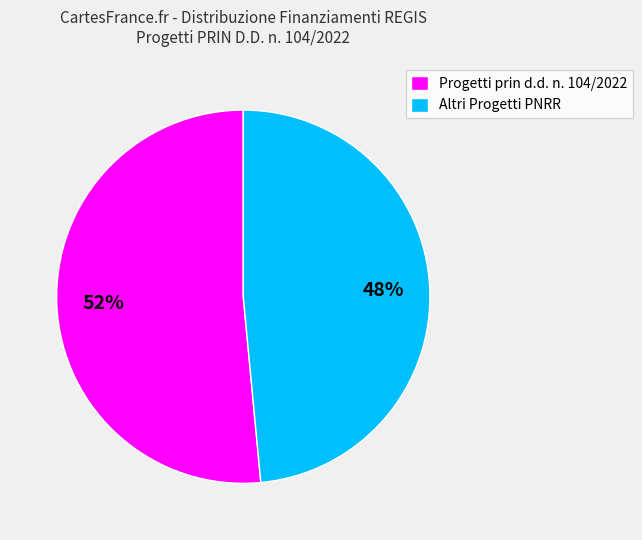

Rank the categories by value from lowest to highest.

Altri Progetti PNRR, Progetti prin d.d. n. 104/2022